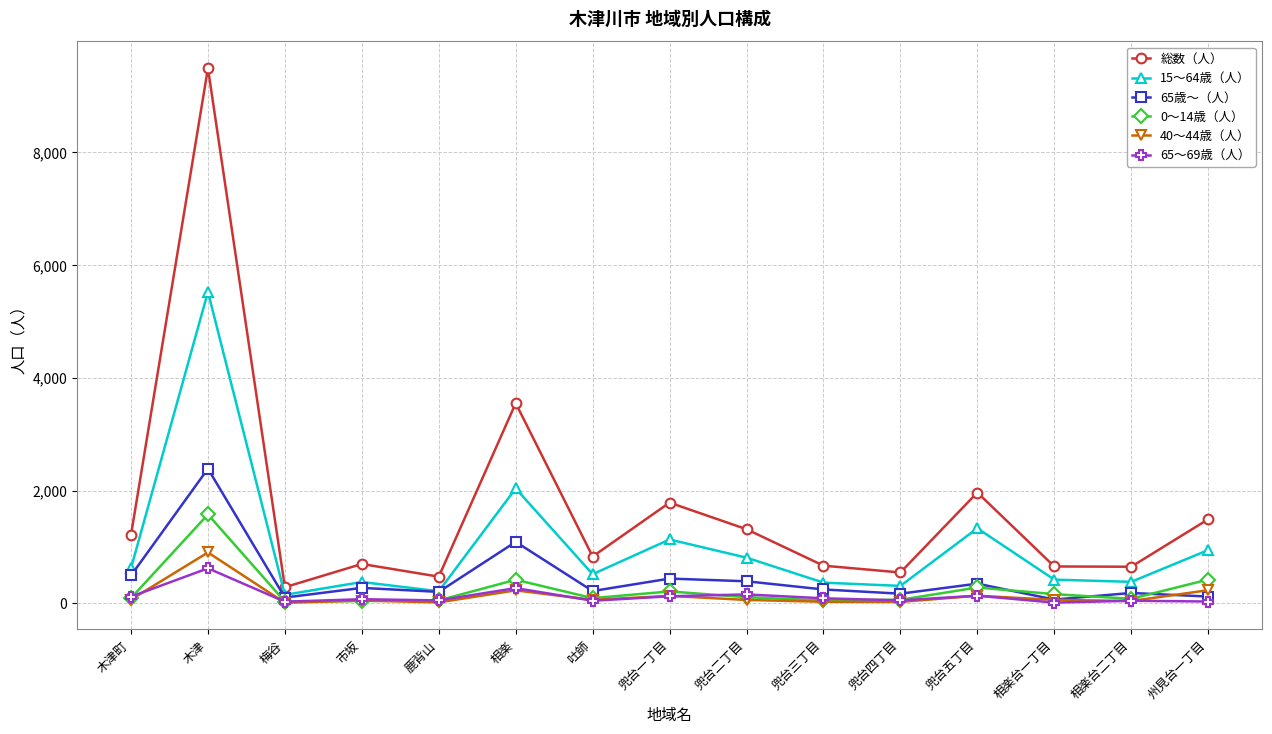

Where do 65～69歳（人） and 0～14歳（人） first cross each other?

木津町 and 木津